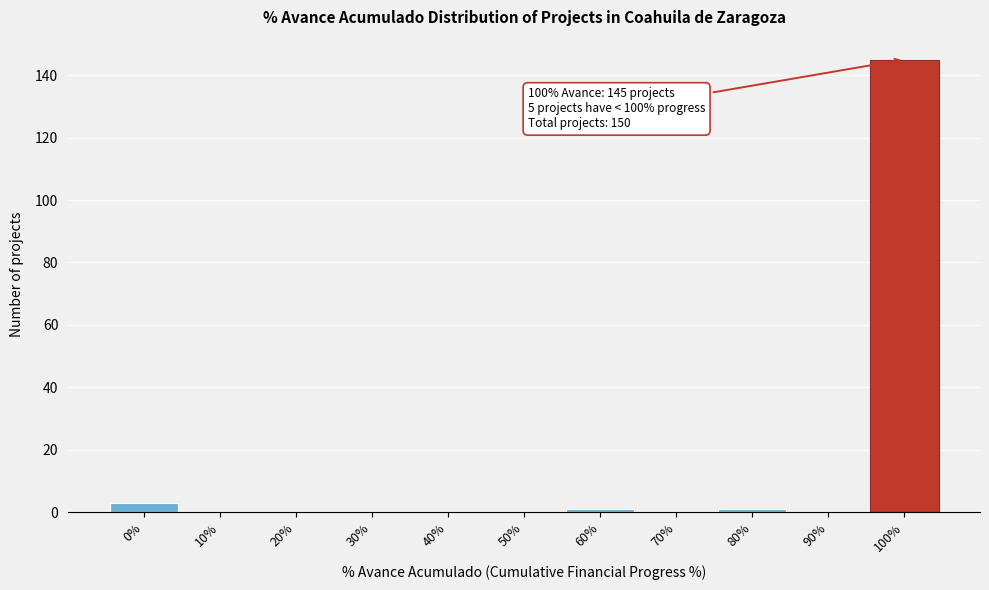

Reading left to right, transcribe all the data shown in this chart.

0%=3	10%=0	20%=0	30%=0	40%=0	50%=0	60%=1	70%=0	80%=1	90%=0	100%=145